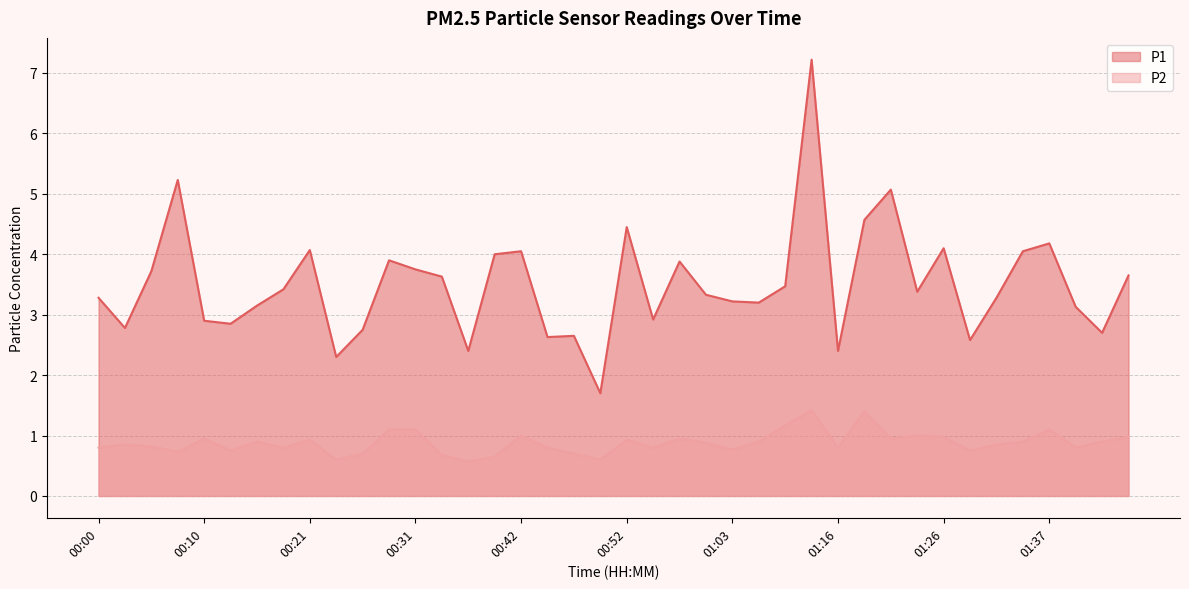

Rank the series by their average value, from lowest to highest.

P2, P1